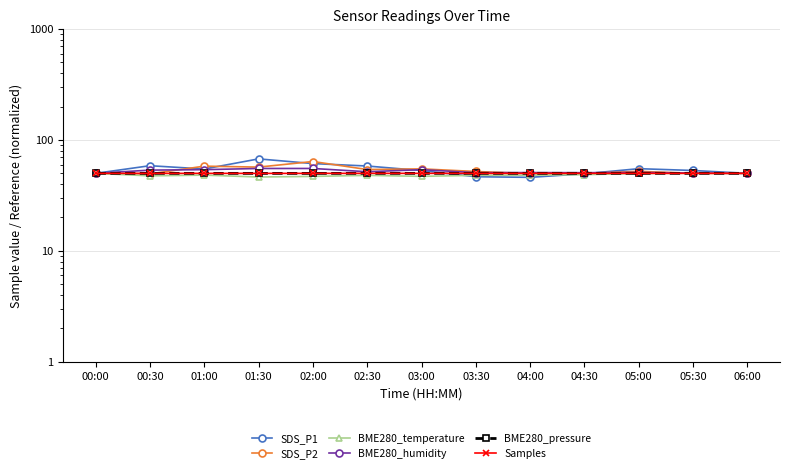

Rank the series by their maximum value, from highest to lowest.

SDS_P1, SDS_P2, BME280_humidity, BME280_temperature, Samples, BME280_pressure